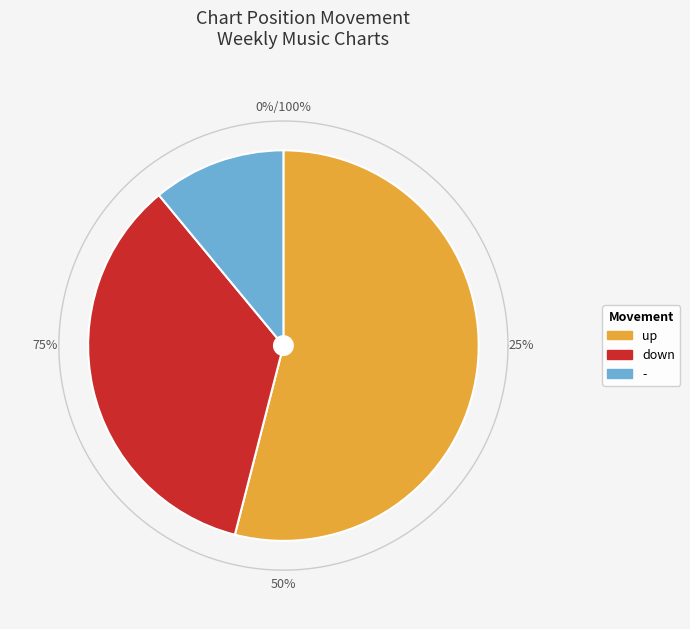

Which category has the biggest portion of the pie?

up